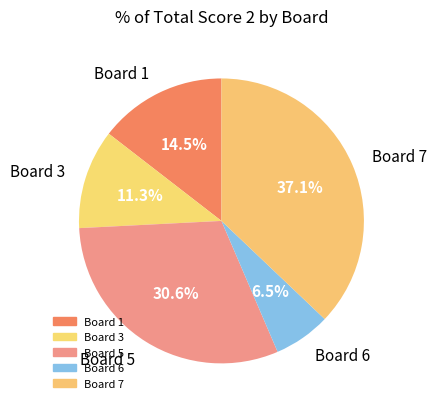

Count the number of slices in the pie.

5